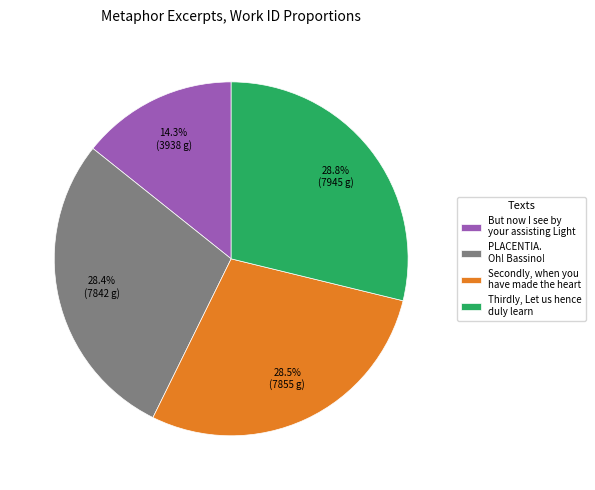

Is the sum of Thirdly, Let us hence duly learn and Secondly, when you have made the heart greater than half?

Yes